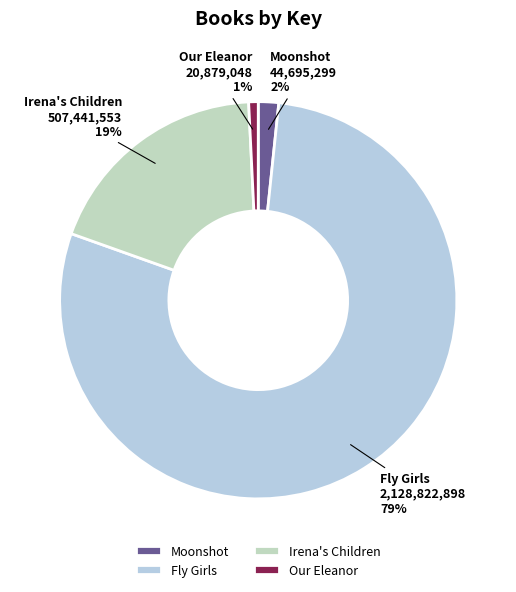

What is the smallest slice in the pie chart?

Our Eleanor